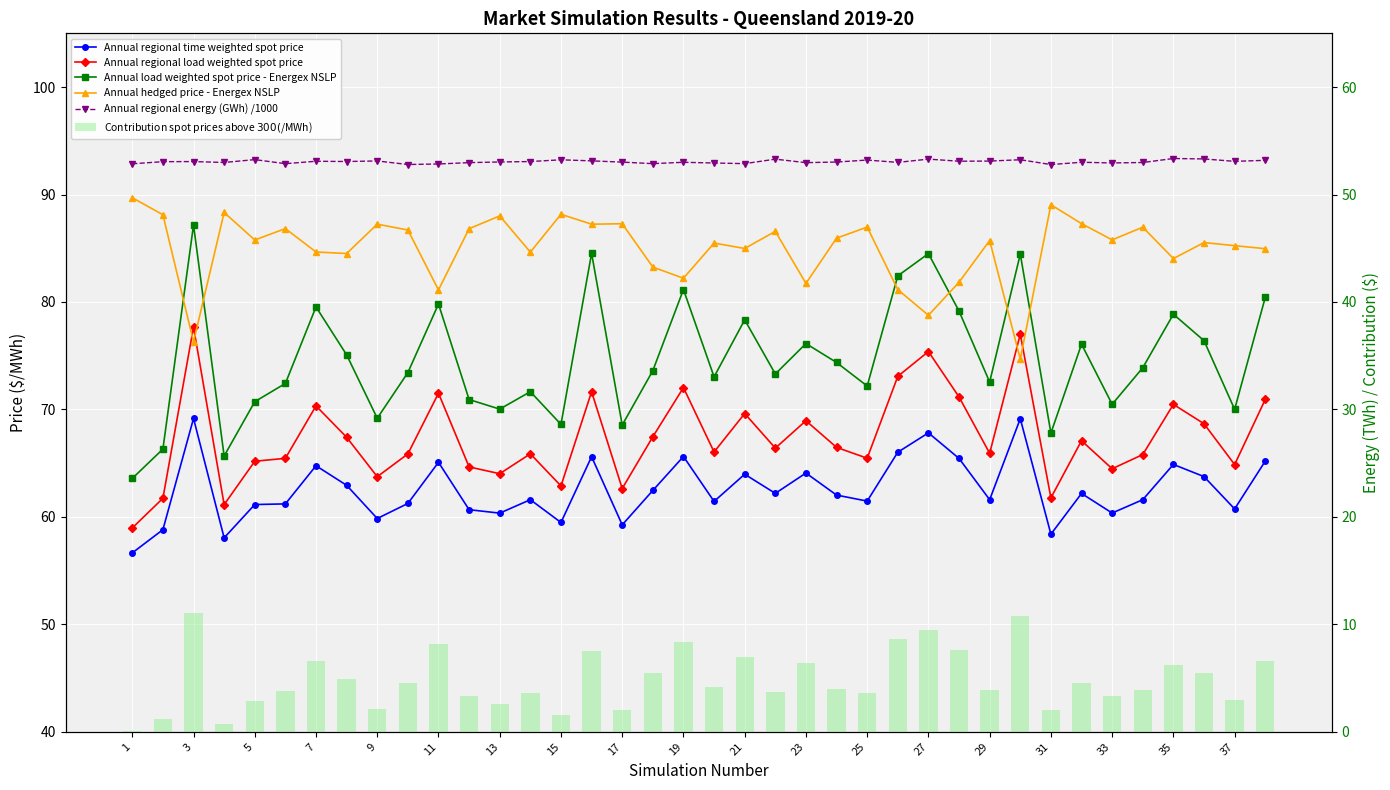

How many groups of bars are there?

38